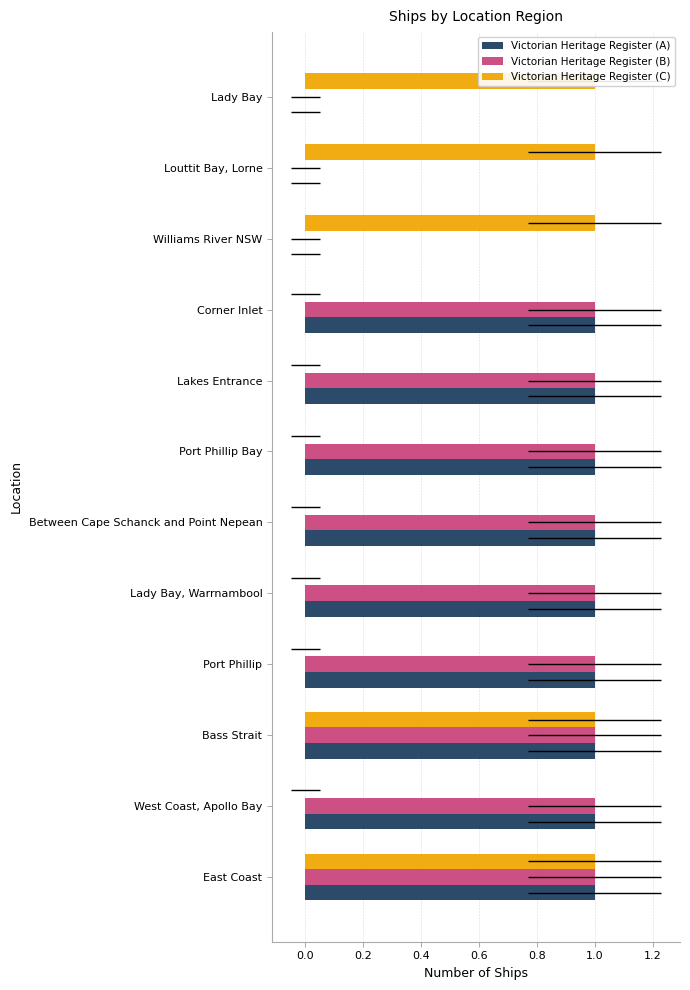

Are the bars grouped side by side (vs. stacked)?

Yes